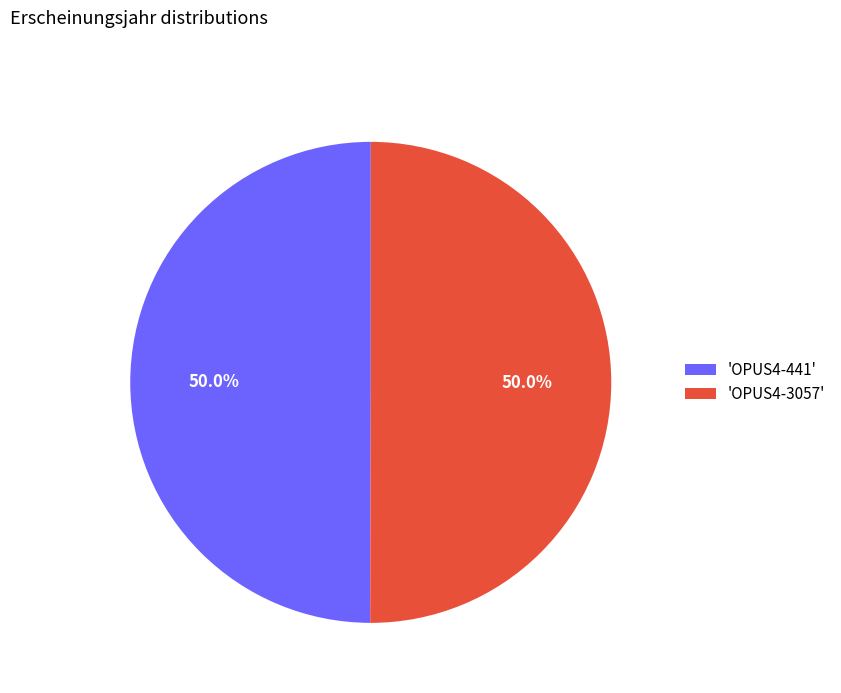

What is the ratio of the value at 'OPUS4-441' to the value at 'OPUS4-3057'?

1.0